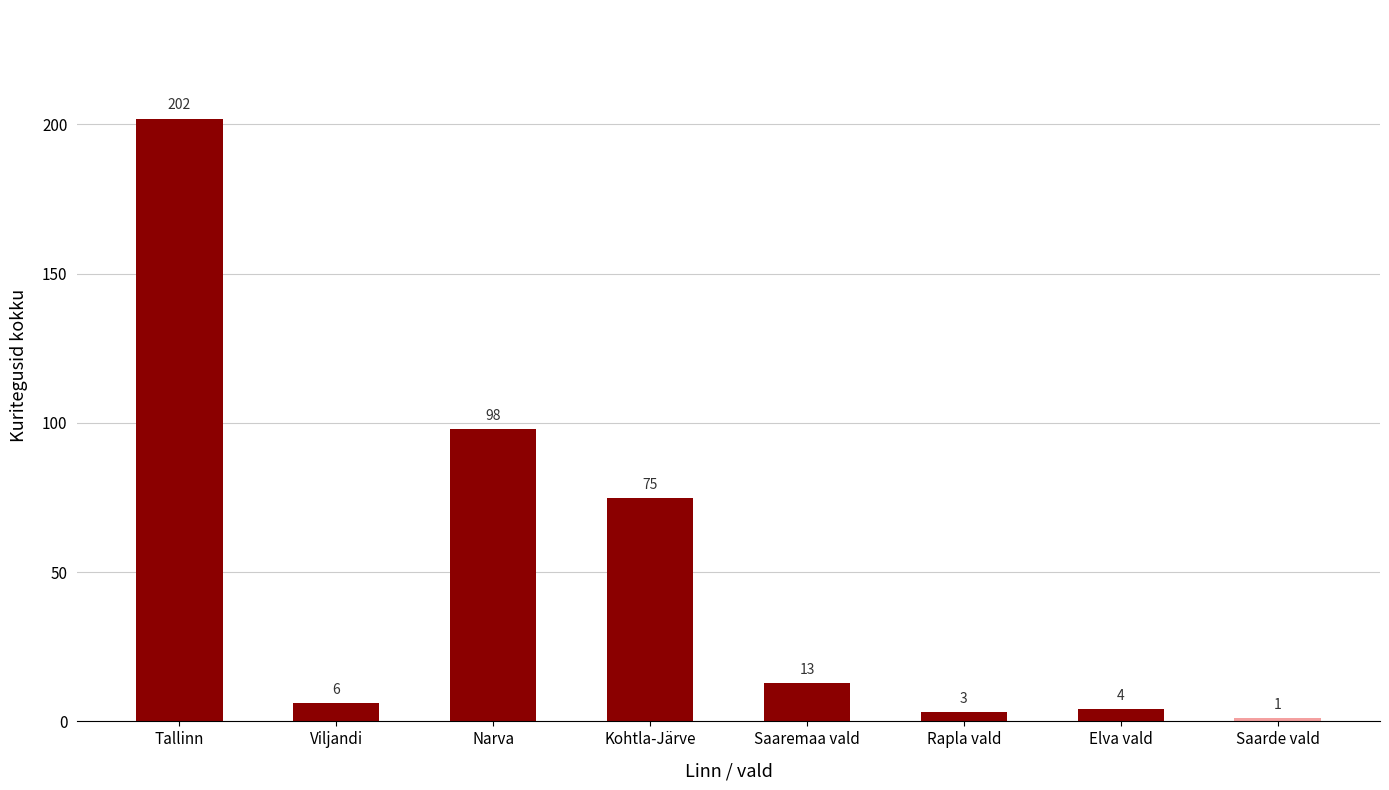

What is the change in value from Kohtla-Järve to Elva vald?

-71